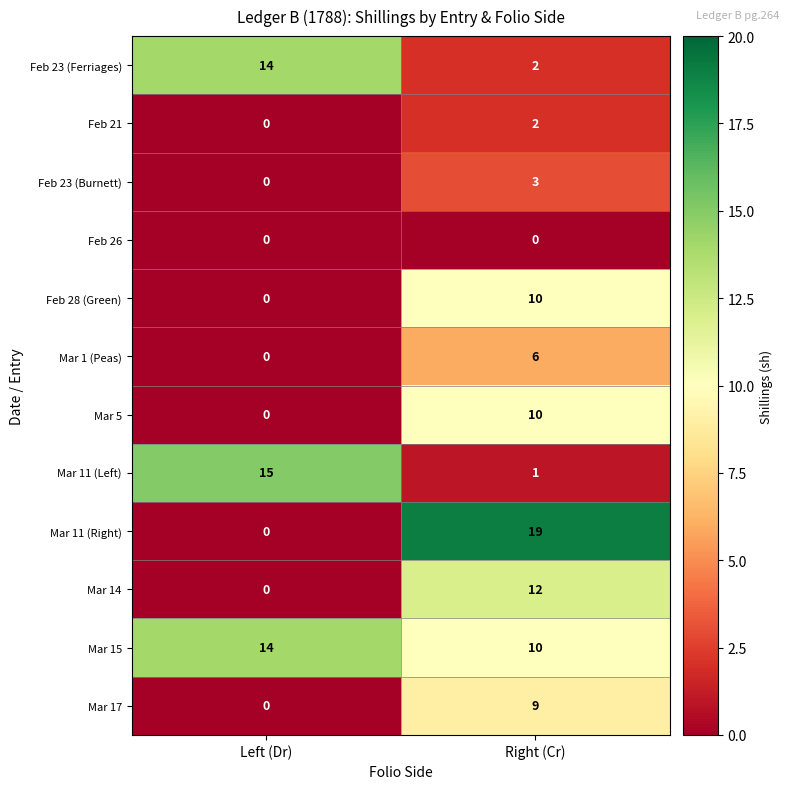

At how many categories does at least one series exceed 14?

2